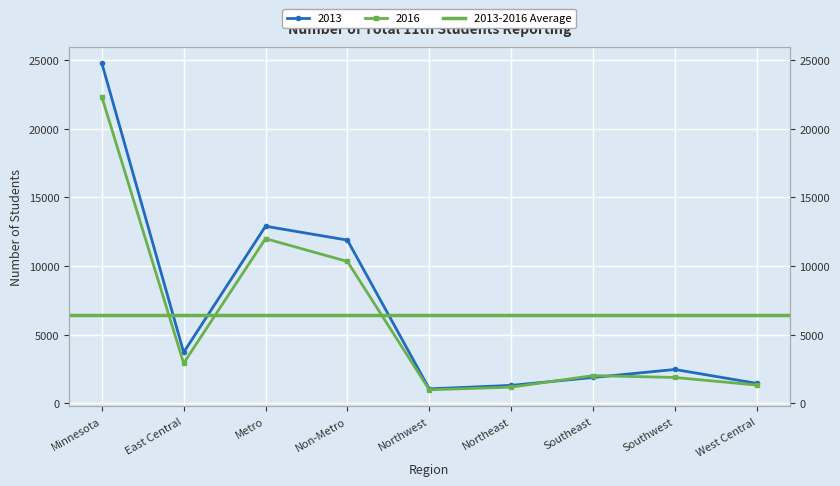

Reading left to right, transcribe all the data shown in this chart.

2013: 24775	3714	12893	11882	1056	1309	1883	2467	1453
2016: 22318	2924	11991	10327	988	1179	2020	1884	1332